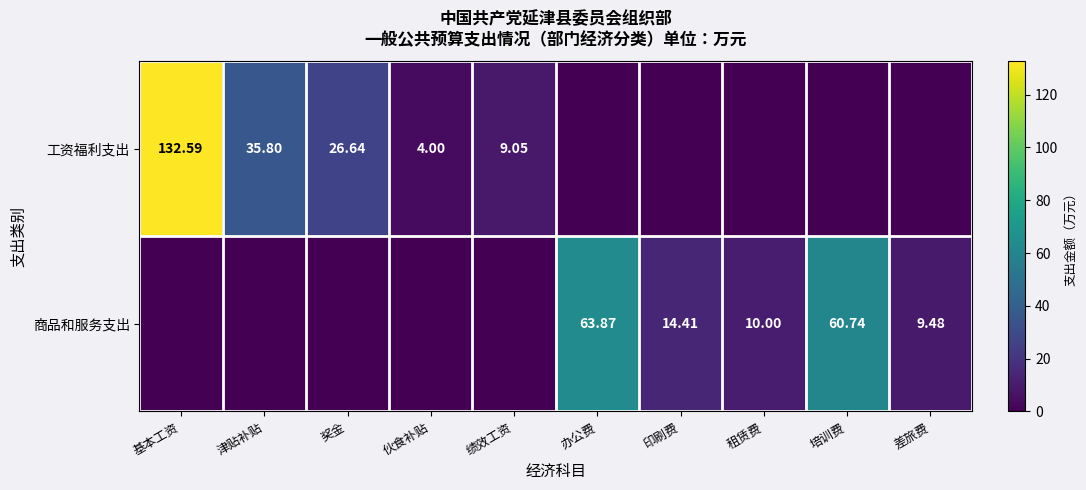

Which label corresponds to the largest value in the chart?

基本工资